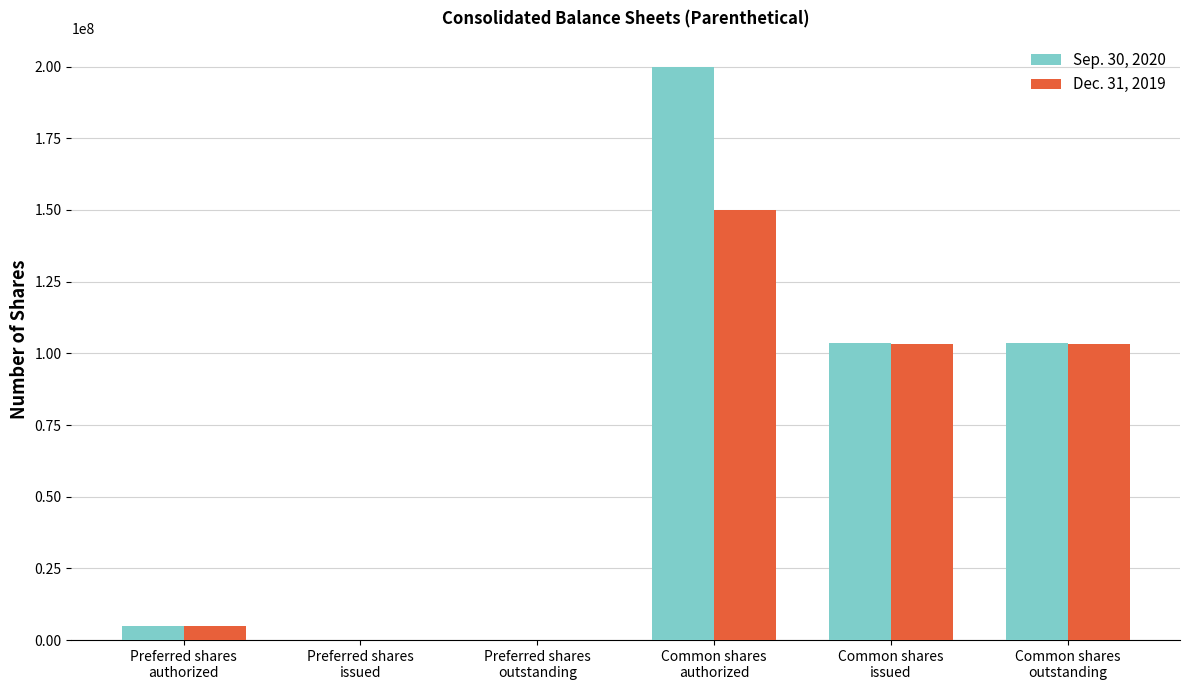

Is it true that Sep. 30, 2020 equals 0 at Preferred shares
outstanding?

True